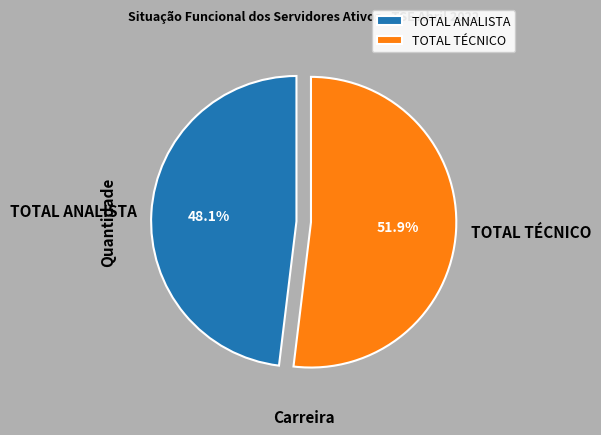

How many segments does this pie chart have?

2